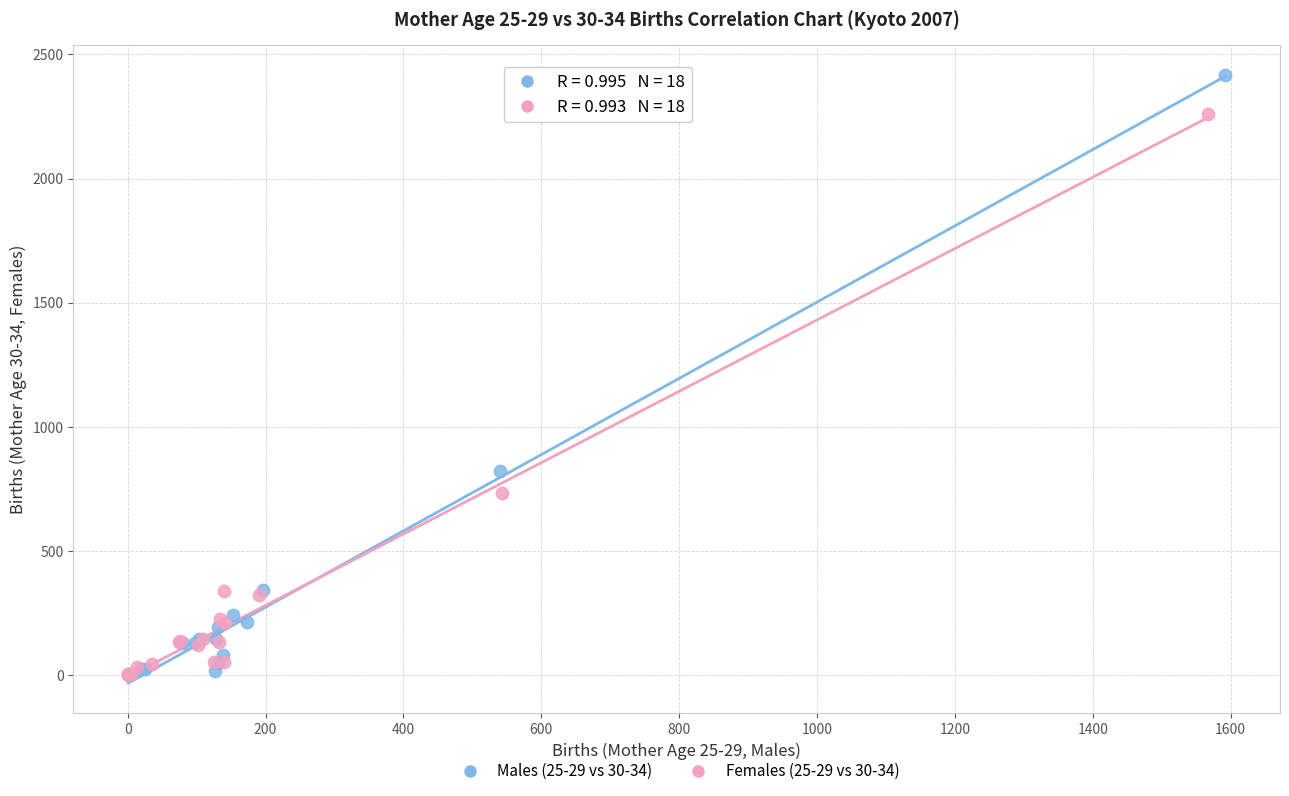

Which series contains the highest Y value?

Males (25-29 vs 30-34)